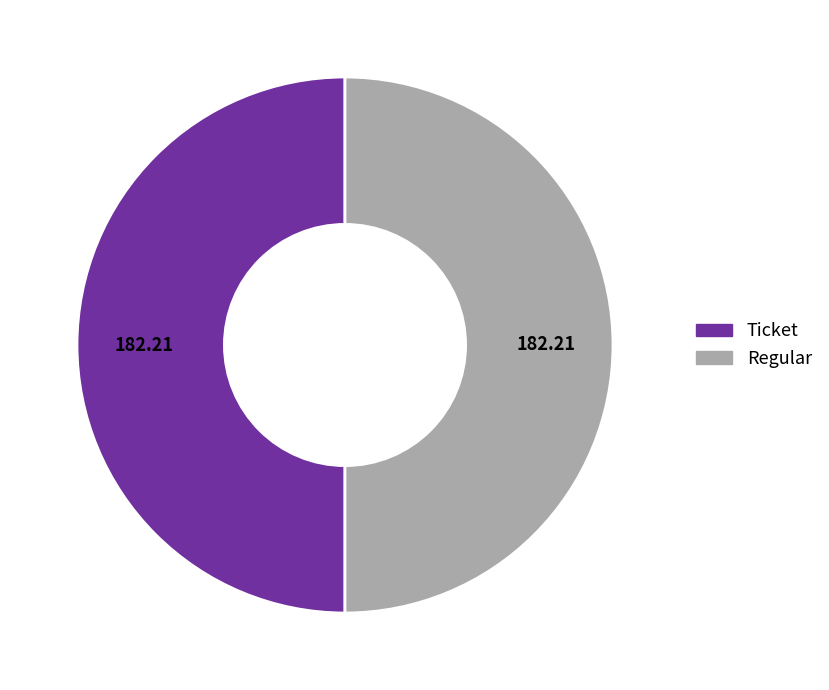

How many segments does this pie chart have?

2